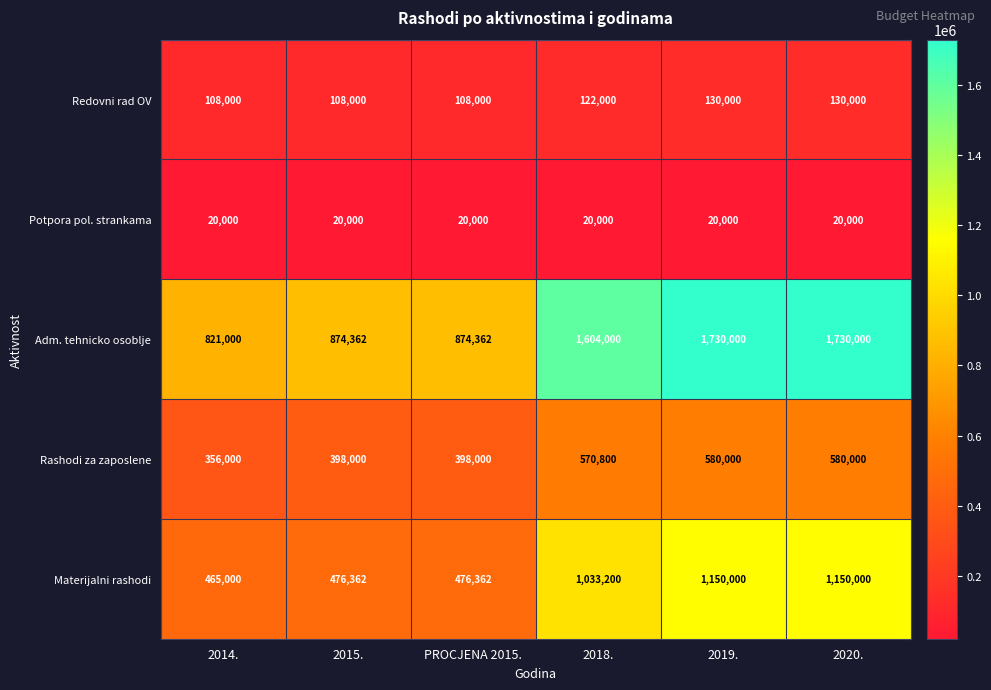

Reading left to right, transcribe all the data shown in this chart.

Redovni rad OV: 108000	108000	108000	122000	130000	130000
Potpora pol. strankama: 20000	20000	20000	20000	20000	20000
Adm. tehnicko osoblje: 821000	874362	874362	1604000	1730000	1730000
Rashodi za zaposlene: 356000	398000	398000	570800	580000	580000
Materijalni rashodi: 465000	476362	476362	1033200	1150000	1150000